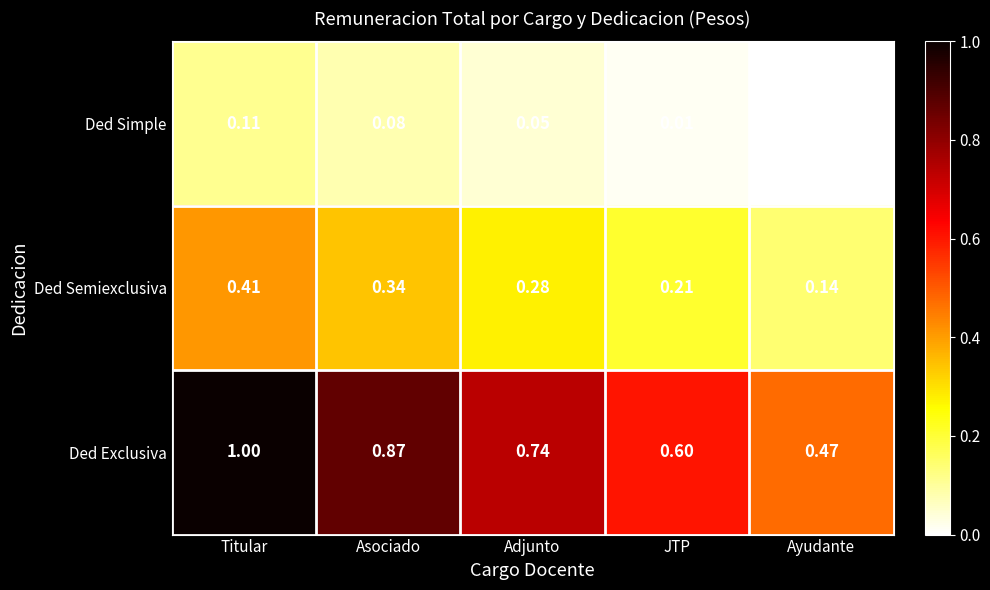

At which label is Ded Exclusiva closest to 0?

Ayudante